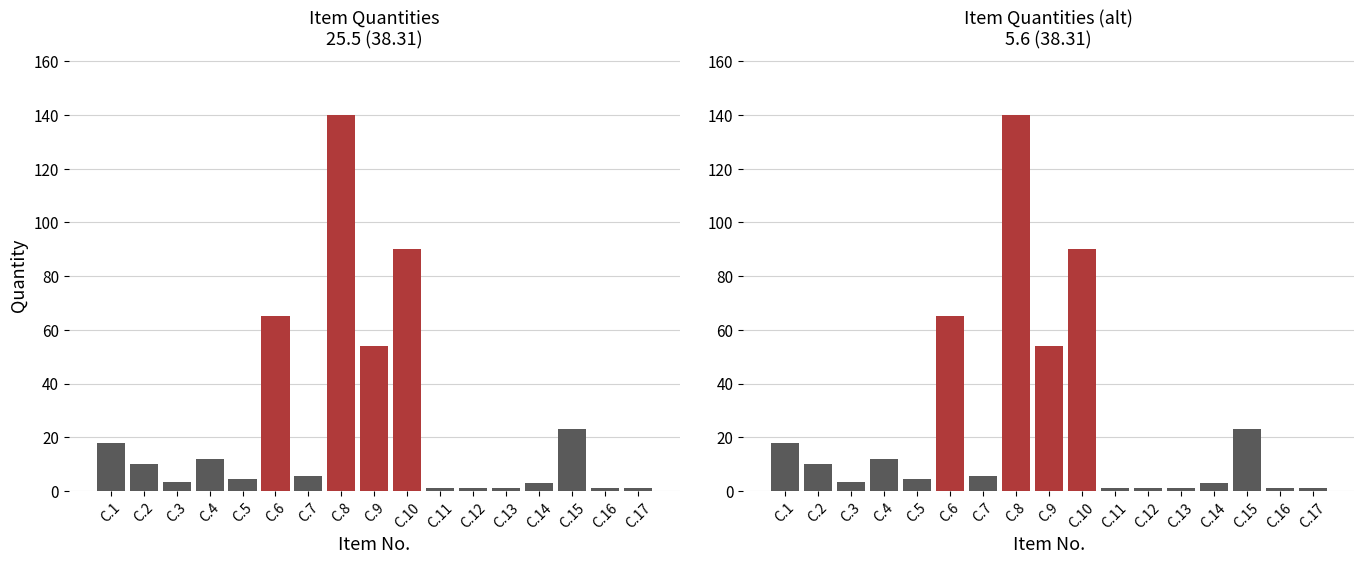

The value of Non-highlighted at C.6 is 0.0. True or false?

True